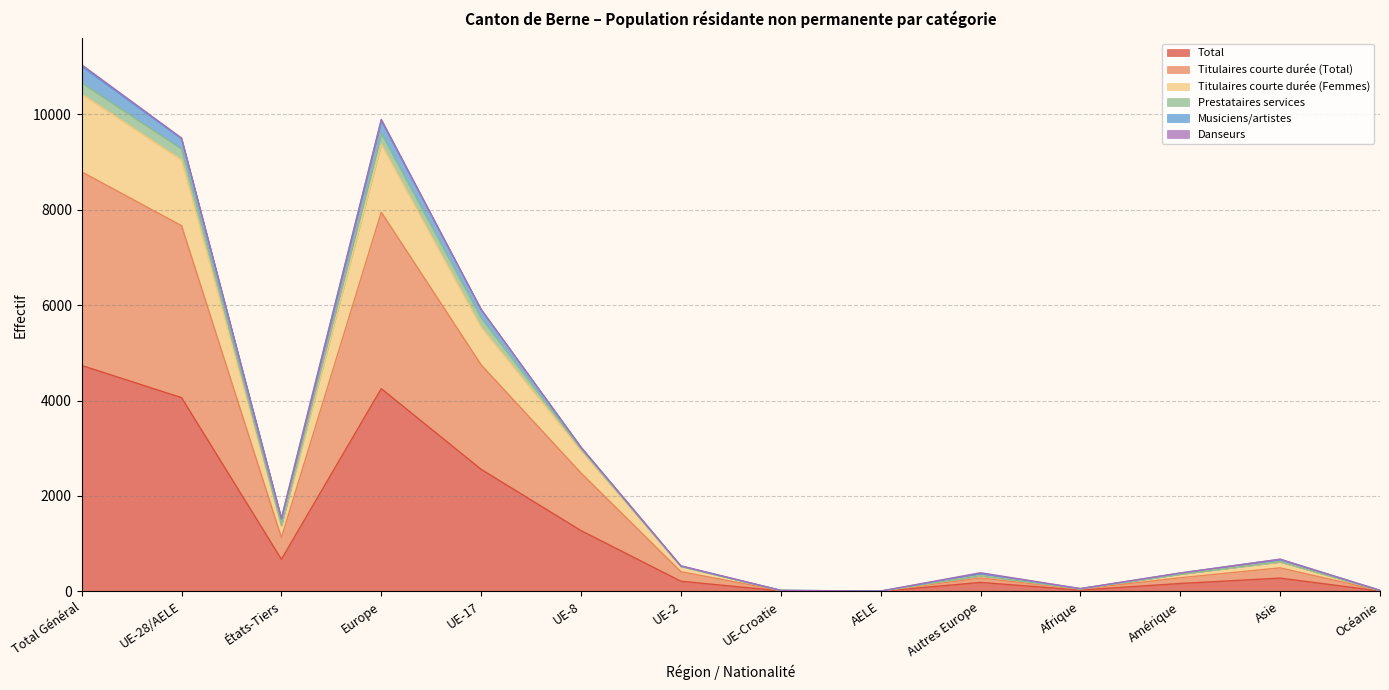

What is the maximum value for Total?

4735